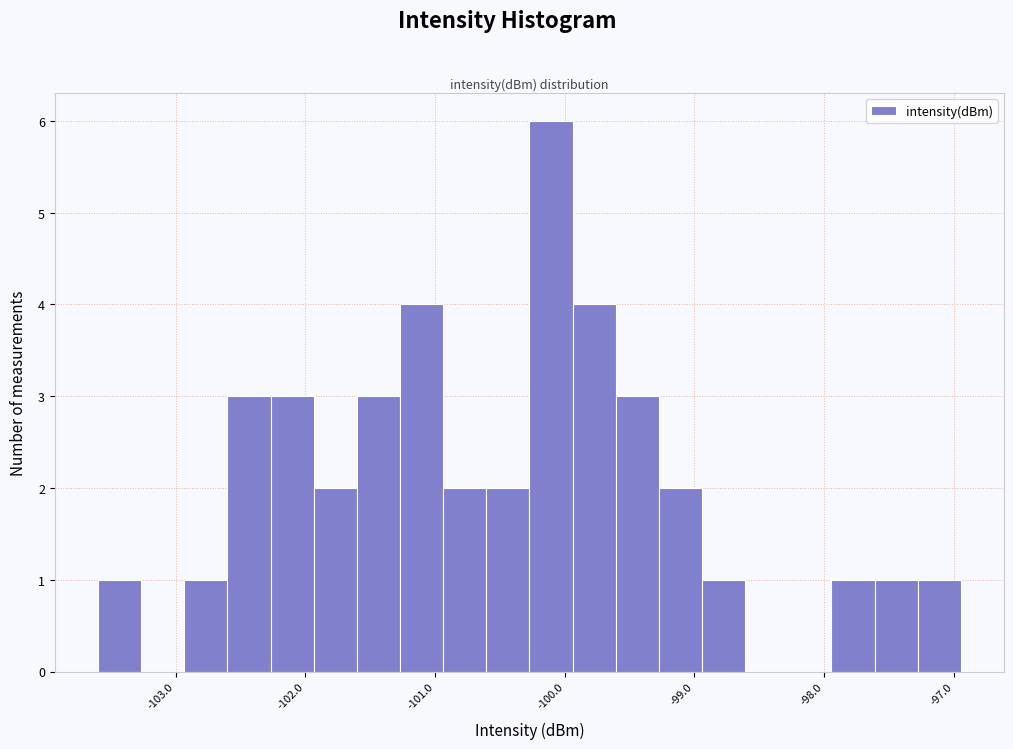

Around what value on the x-axis is the tallest bar? Give the approximate position of its centre, as read against the axis.

-100.1